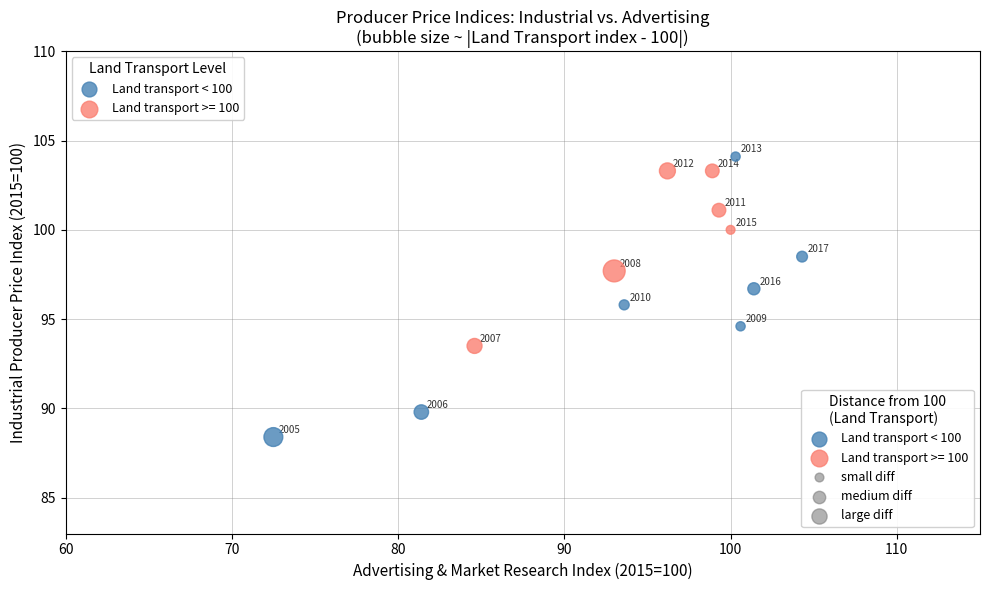

Which series contains the highest Y value?

Land transport < 100